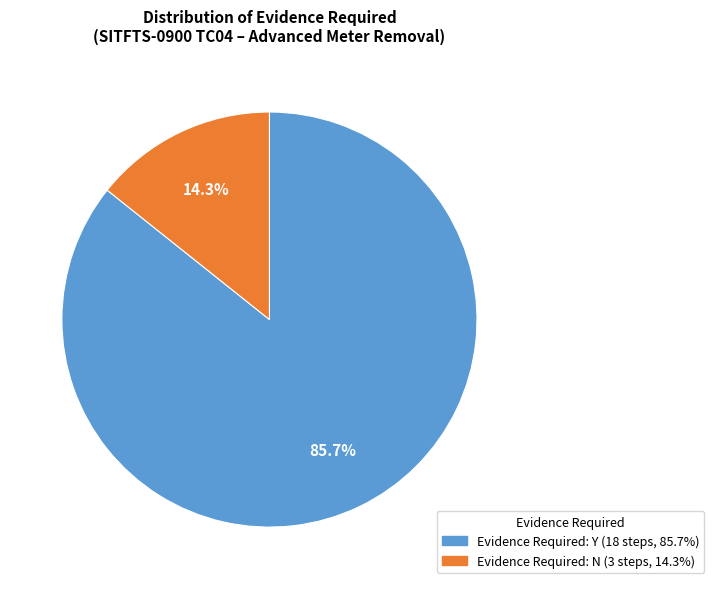

Does any single category account for the majority?

Yes